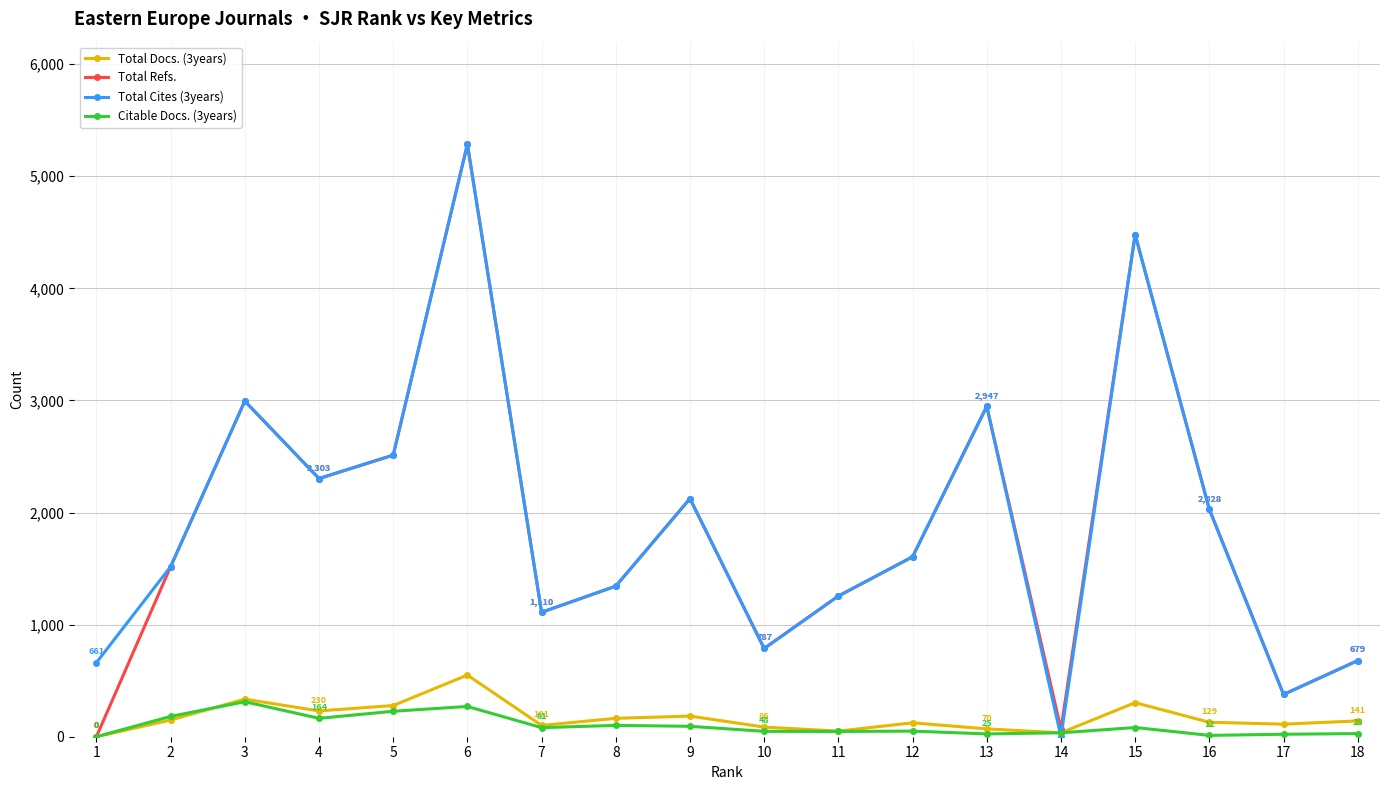

What are all the series names shown in the legend?

Total Docs. (3years), Total Refs., Total Cites (3years), Citable Docs. (3years)